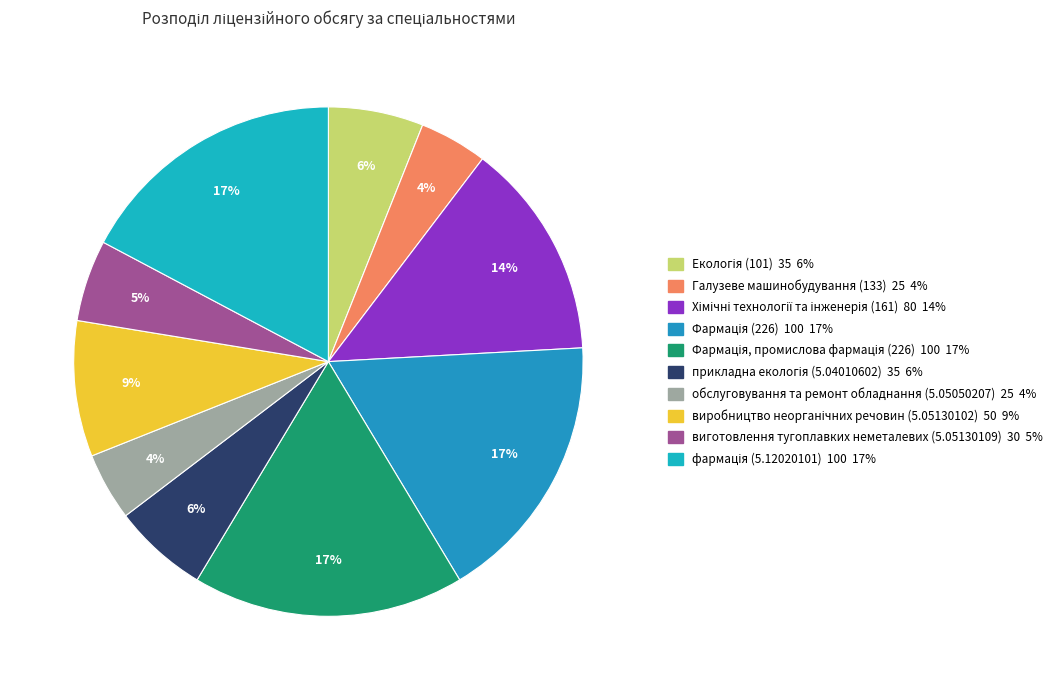

The обслуговування та ремонт обладнання (5.05050207) slice represents 4% of the pie. True or false?

True